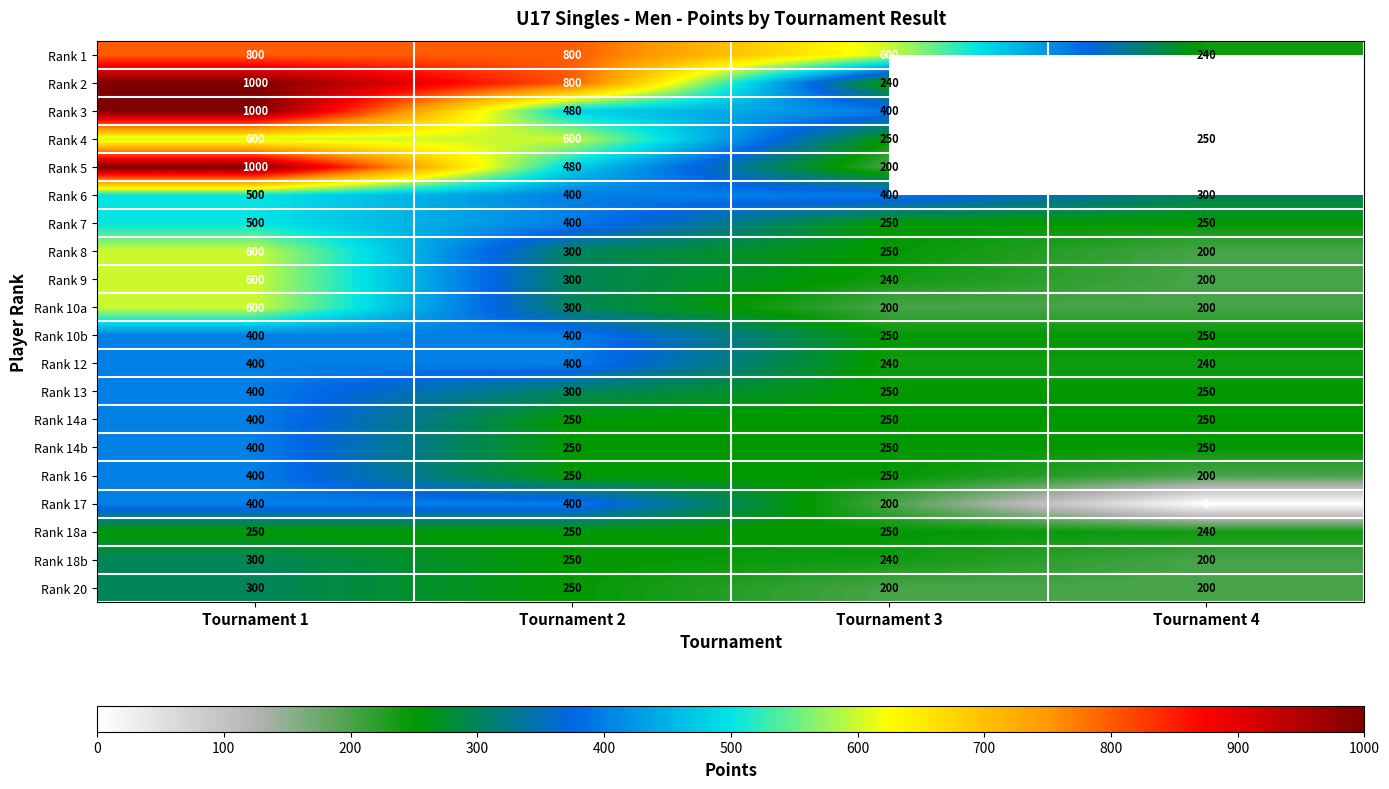

How many Rank 18a values are between 250 and 251?

3